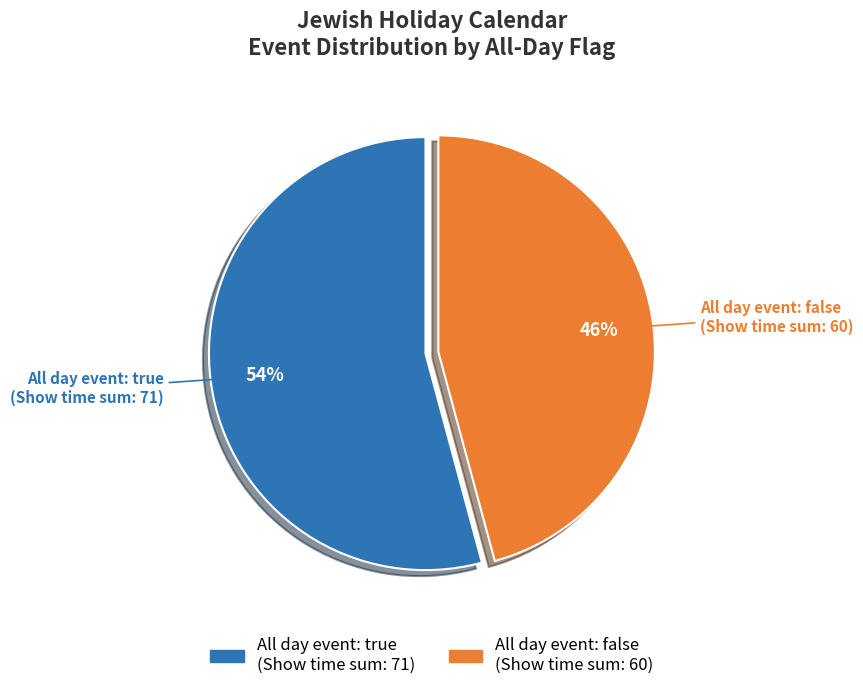

To the nearest percent, what is the average slice percentage?

50%